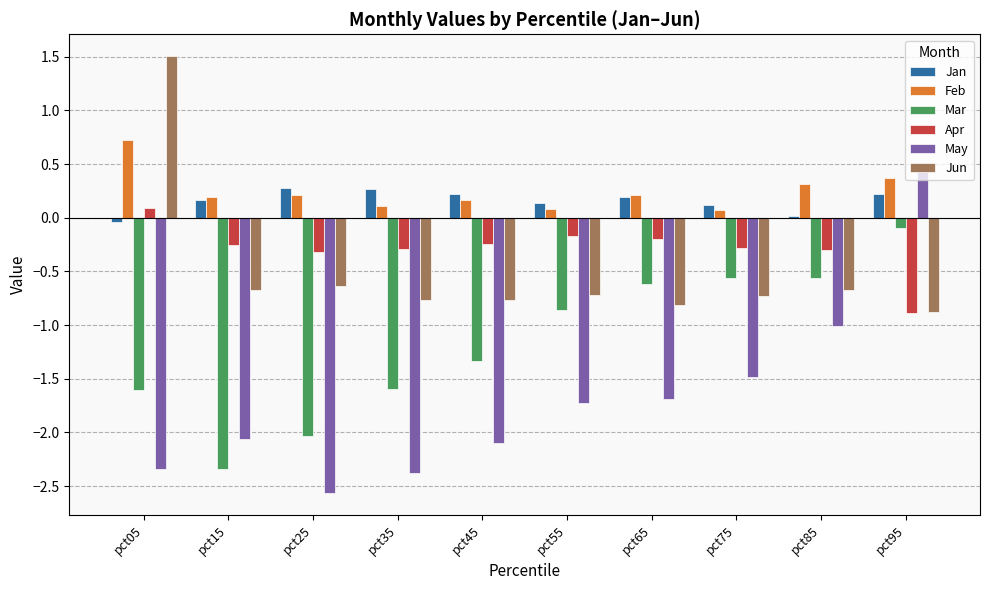

What value does the May series have at pct45?

-2.1